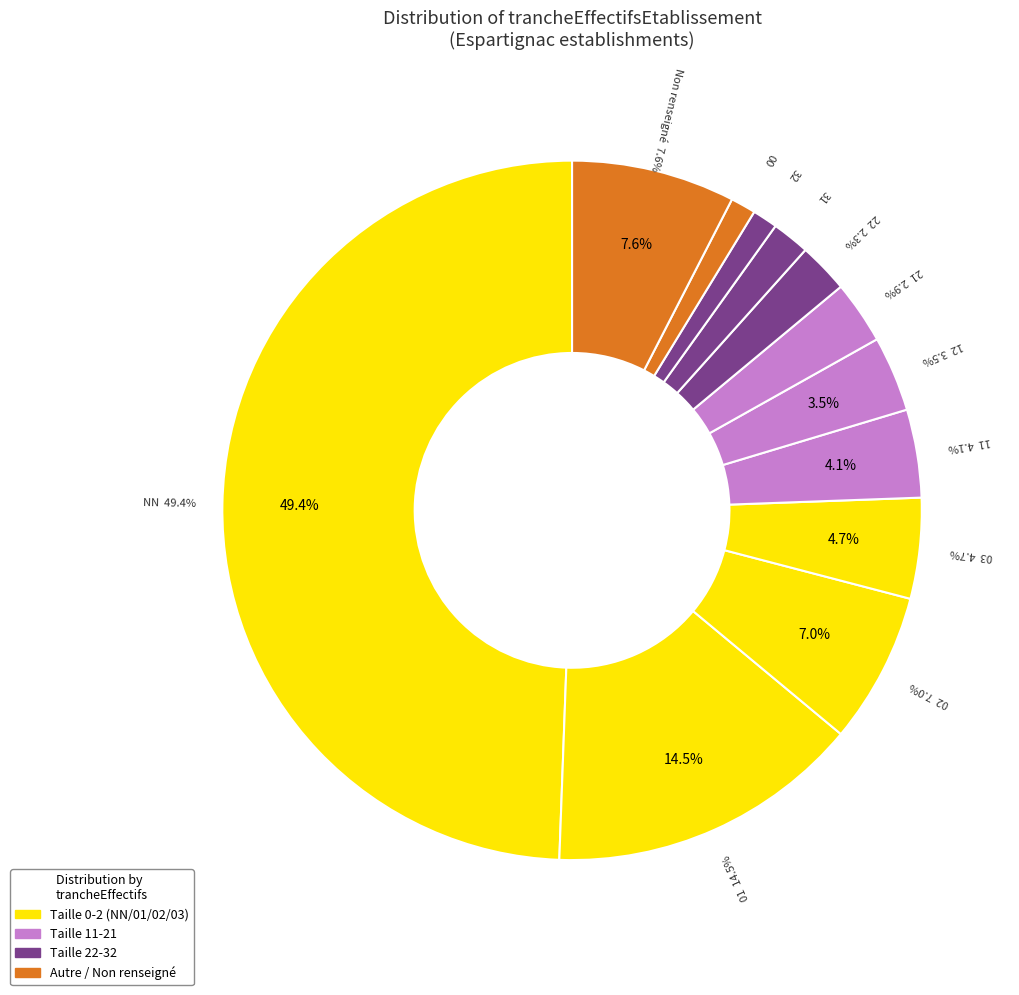

The Other slice represents 1% of the pie. True or false?

True